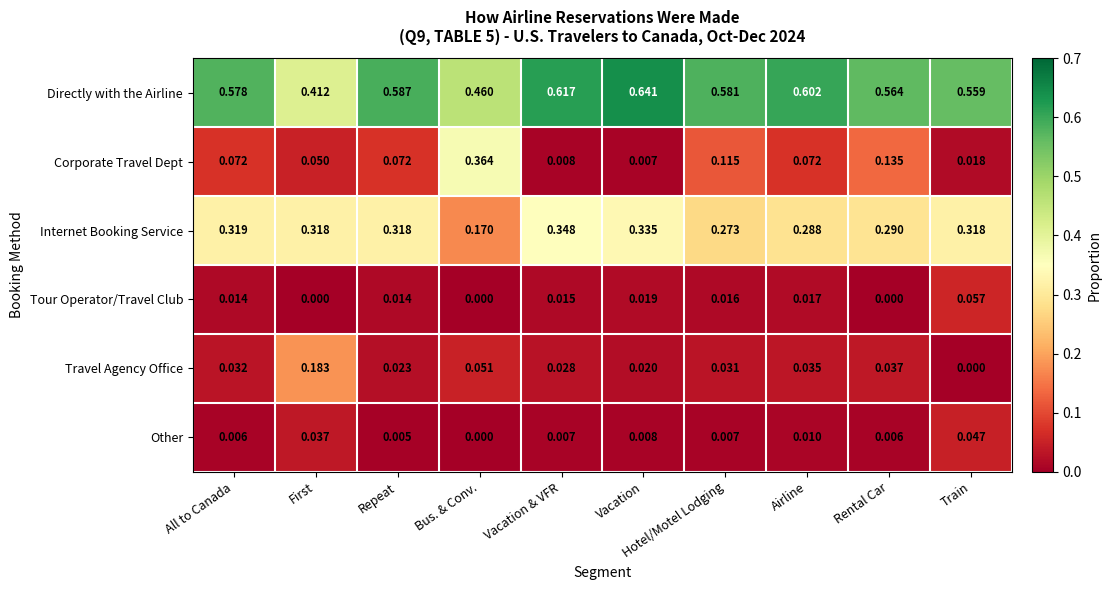

Rank the series at Vacation from highest to lowest value.

Directly with the Airline, Internet Booking Service, Travel Agency Office, Tour Operator/Travel Club, Other, Corporate Travel Dept